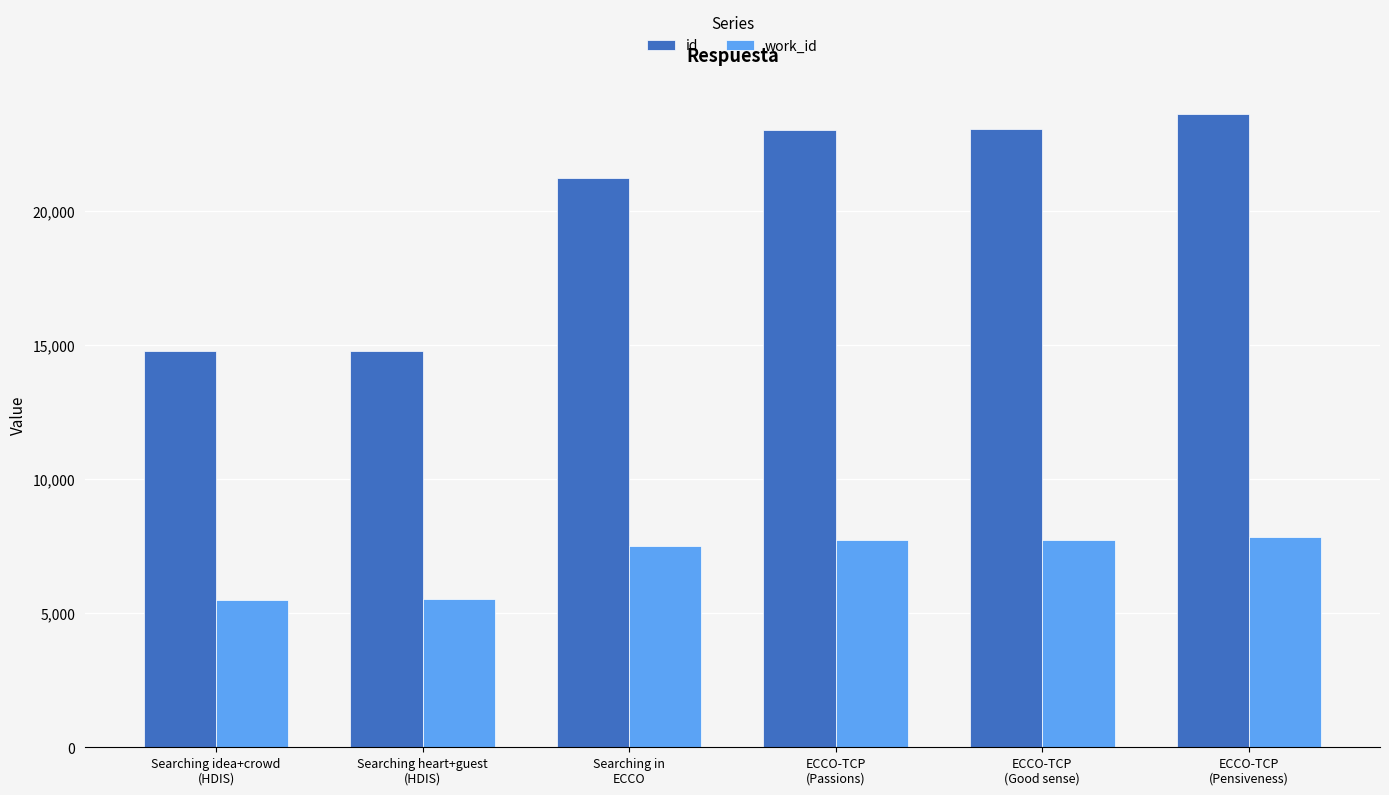

Is the value of id at Searching idea+crowd
(HDIS) greater than the value of work_id at Searching idea+crowd
(HDIS)?

Yes